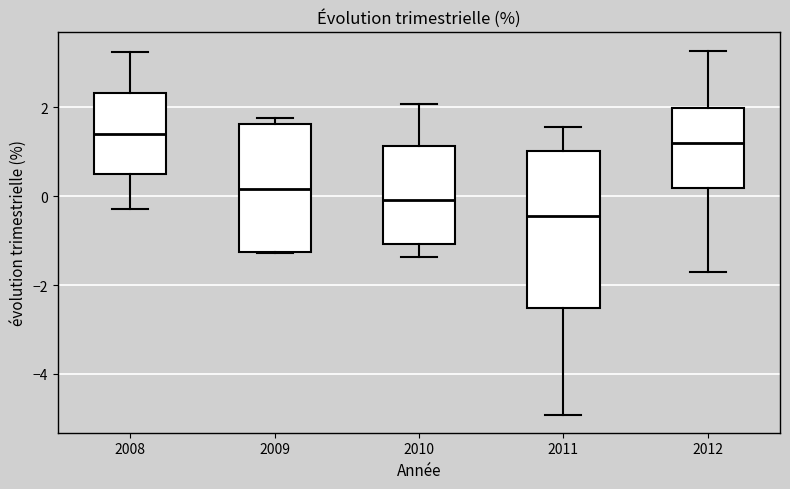

Reading left to right, transcribe this box plot: for each box, give where its median line is, the range the box spans, and where its two whiskers end, as read against the y-axis. The values are not printed on the chart, so give them approximately, as read against the axis.

2008: median 1.4, box 0.6 to 2.4, whiskers -0.2 to 3.2
2009: median 0.2, box -1.2 to 1.6, whiskers -1.2 to 1.8
2010: median 0.0, box -1.0 to 1.2, whiskers -1.4 to 2.0
2011: median -0.4, box -2.6 to 1.0, whiskers -5.0 to 1.6
2012: median 1.2, box 0.2 to 2.0, whiskers -1.8 to 3.2